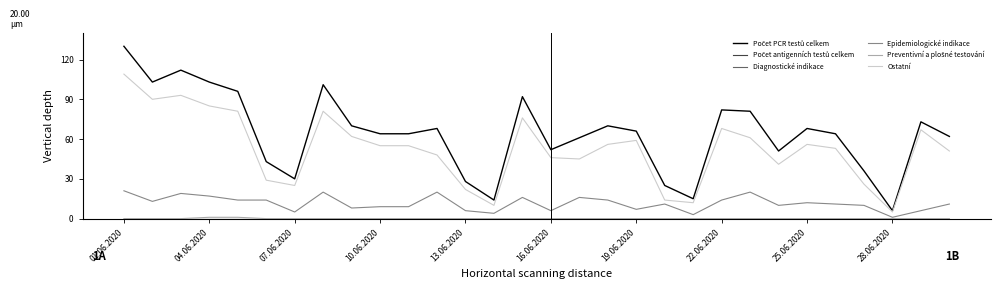

What is the maximum value for Počet PCR testů celkem?

130